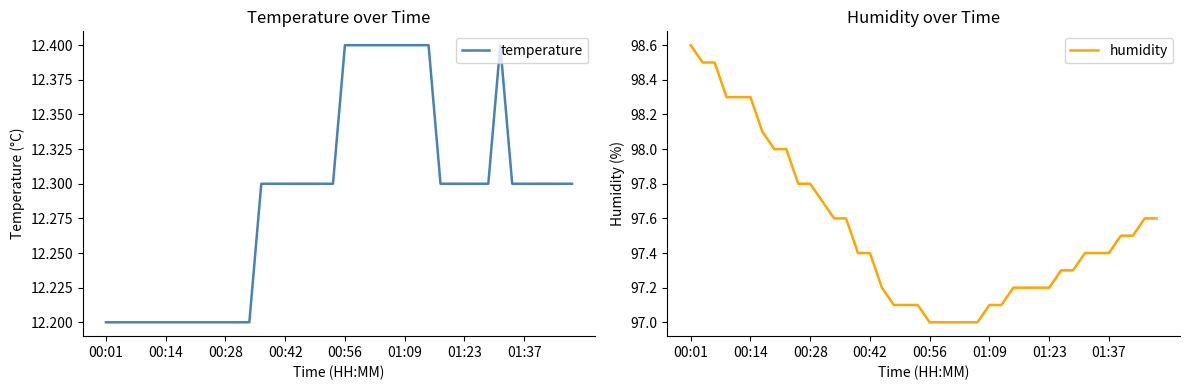

The temperature series shows 12.2 at 11. True or false?

True